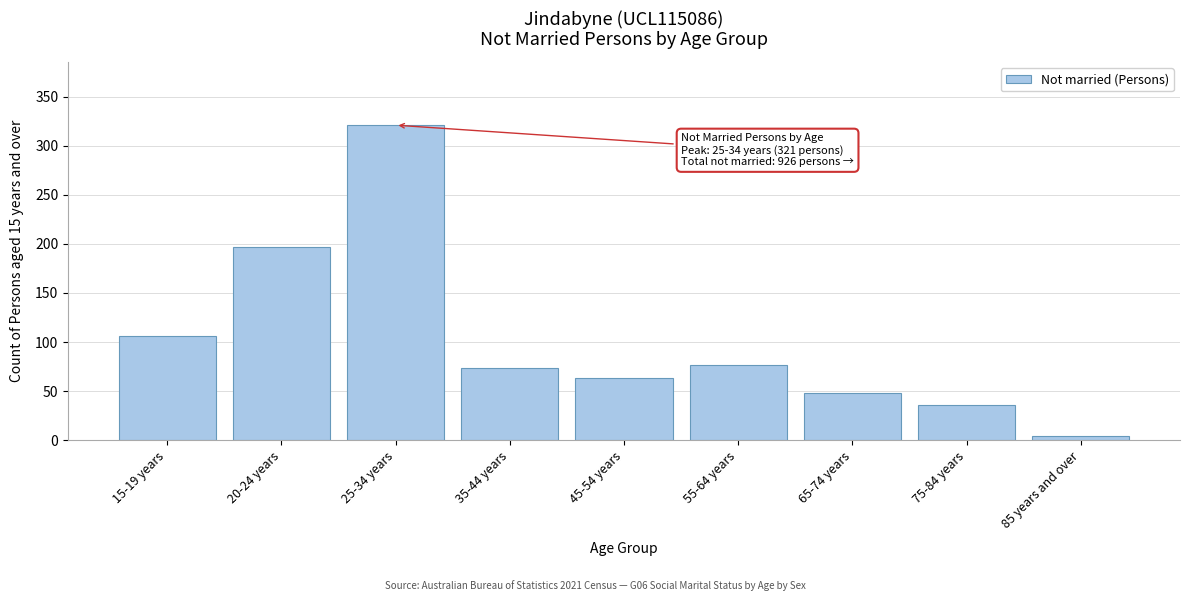

Reading left to right, list all the values displayed in this chart.

15-19 years=106	20-24 years=197	25-34 years=321	35-44 years=74	45-54 years=63	55-64 years=77	65-74 years=48	75-84 years=36	85 years and over=4